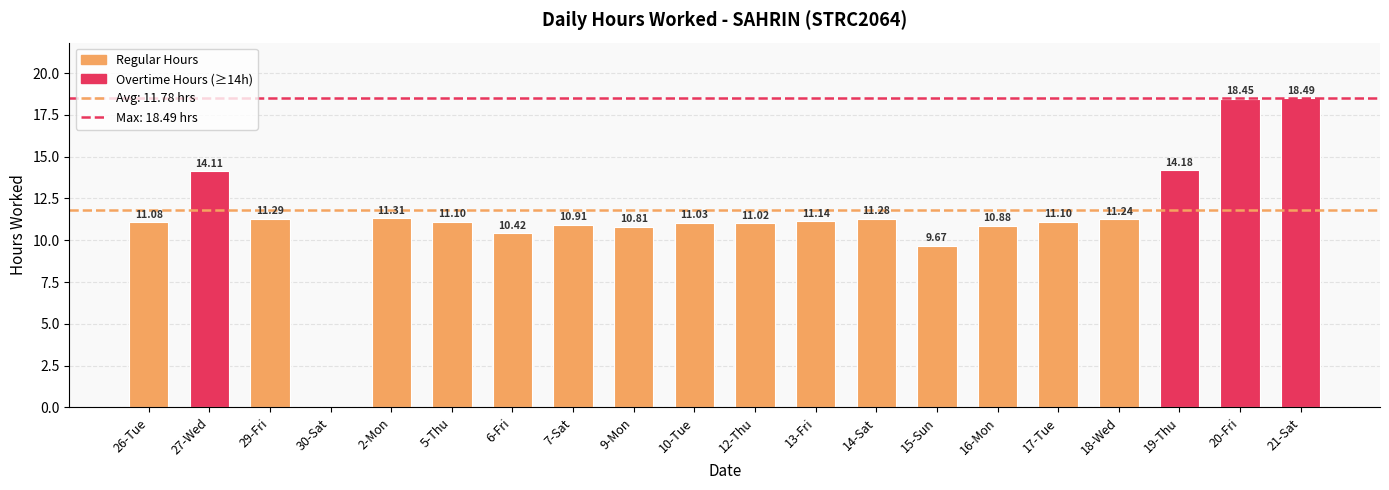

What is the sum of the values at 18-Wed and 16-Mon?

22.1